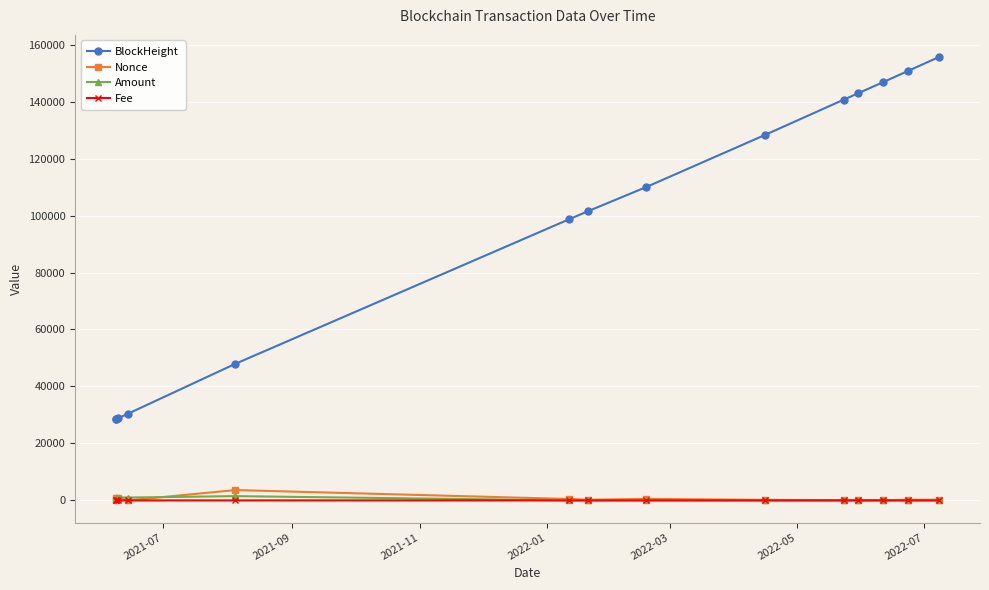

At how many categories does at least one series exceed 5055?

14